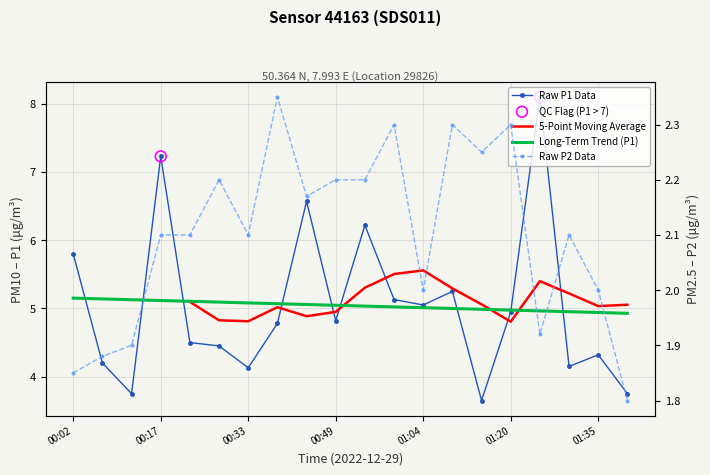

At which category is the sum across all series the highest?

01:25